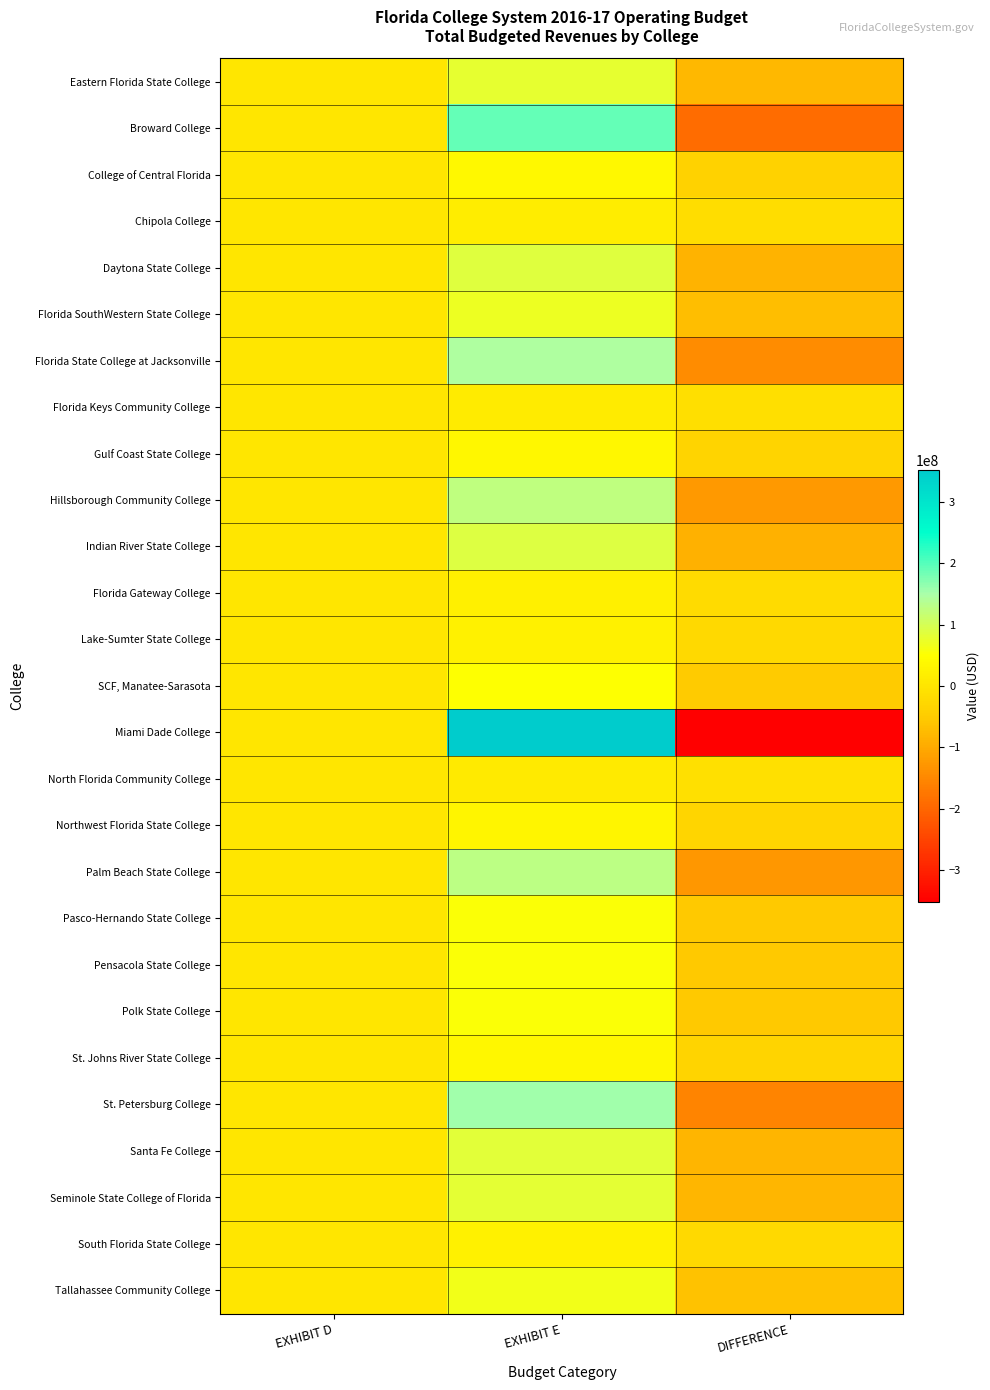

Between EXHIBIT D and DIFFERENCE, which is larger?

EXHIBIT D